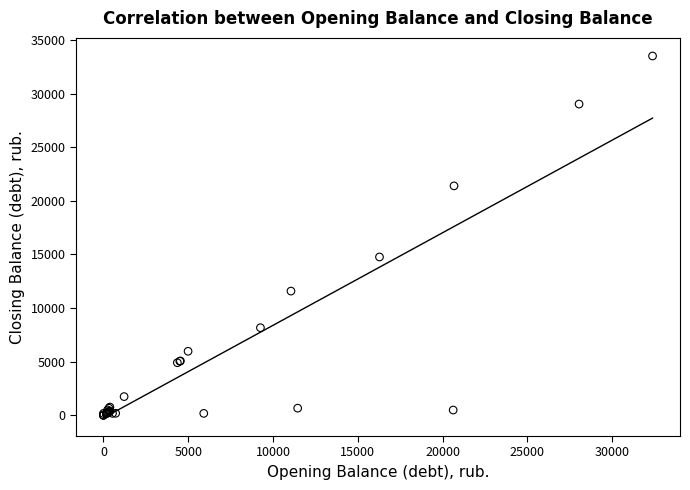

What Y value in the scatter plot is closest to 16759?

14767.5